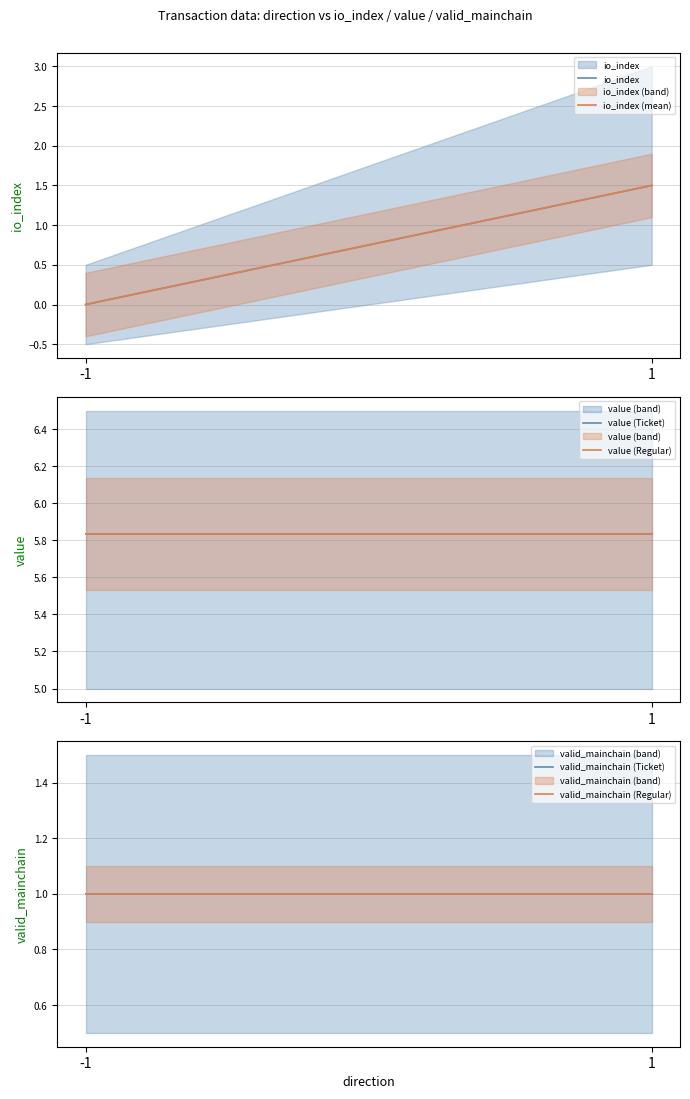

What is the approximate value of io_index (mean) at 1?

1.5